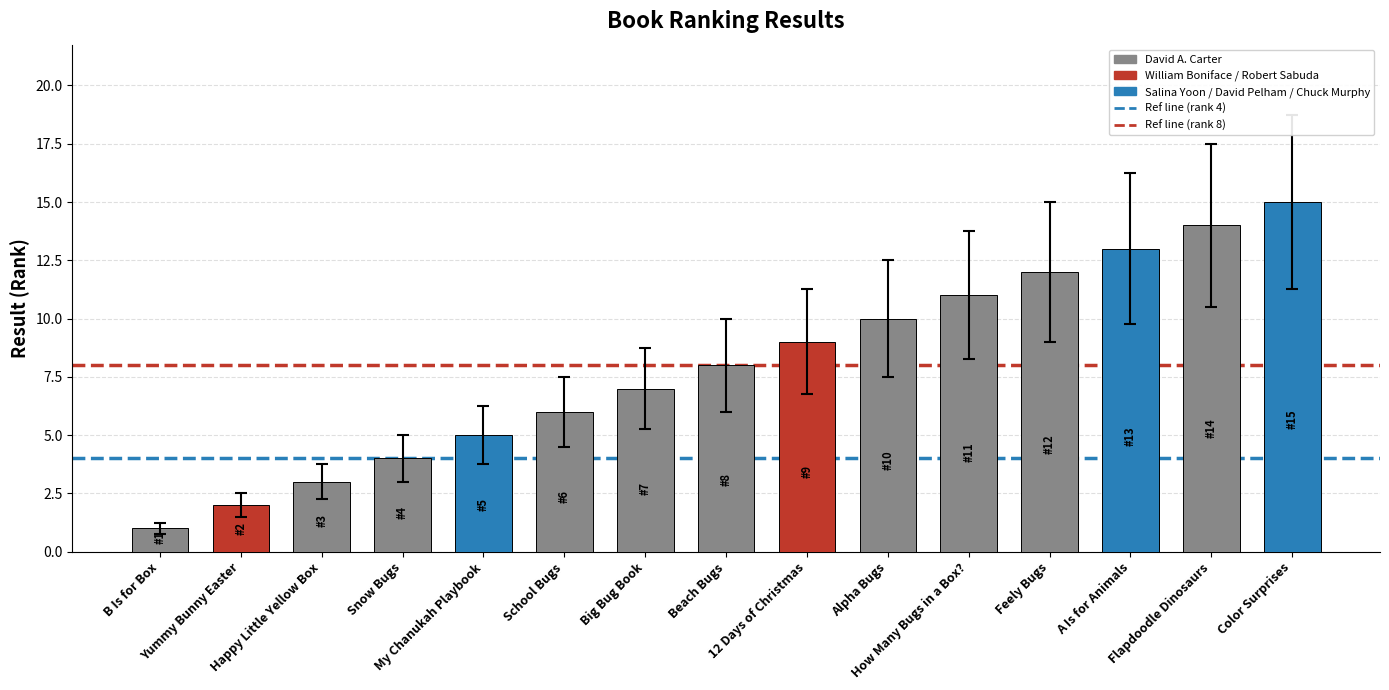

Is it true that the value at Flapdoodle Dinosaurs is 14?

True